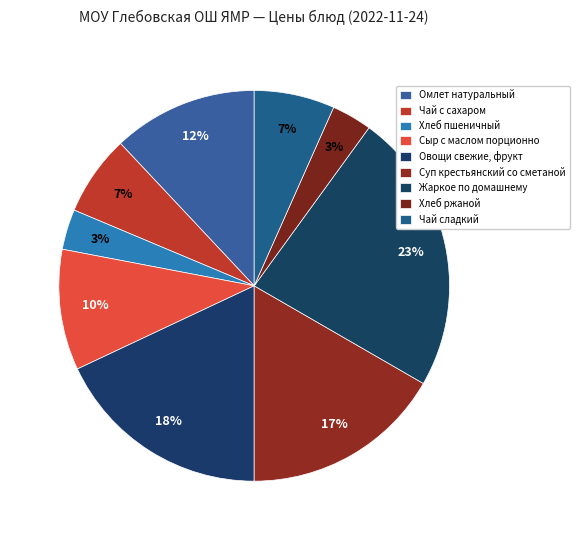

True or false: Хлеб ржаной accounts for 17% of the total.

False